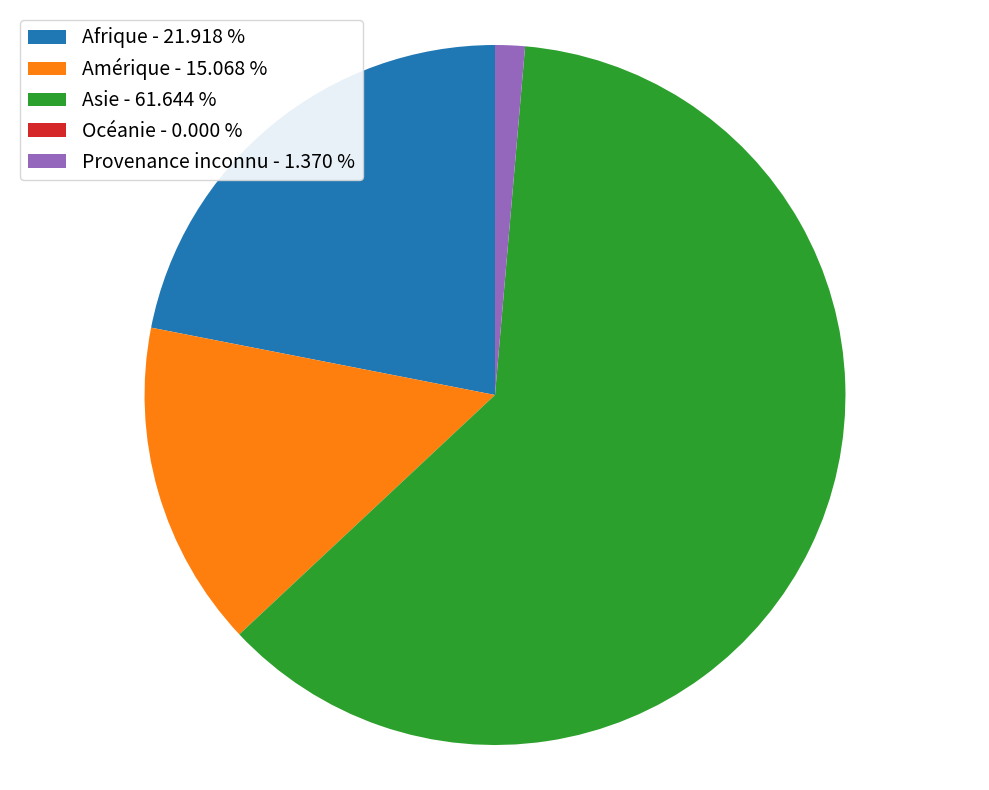

Is there any slice that represents more than half of the pie?

Yes